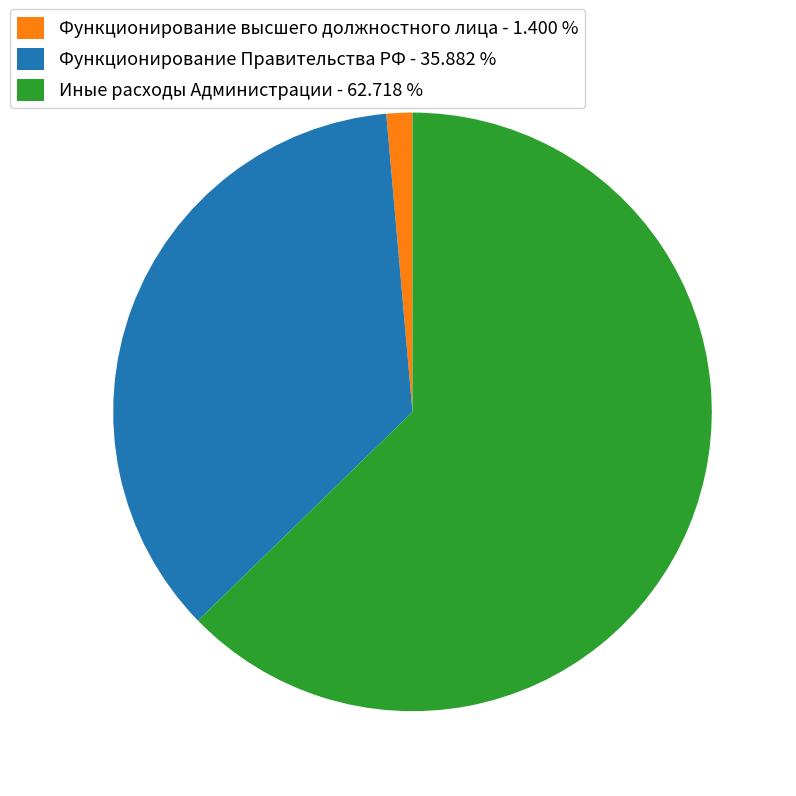

What is the largest slice in the pie chart?

Иные расходы Администрации - 62.718 %